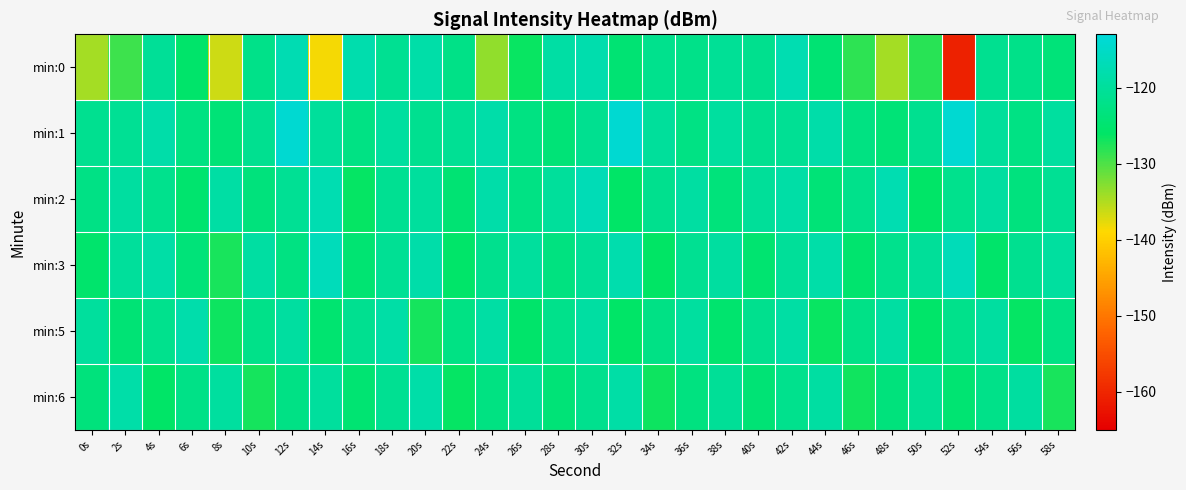

List the series in order of their peak value, highest first.

min:1, min:3, min:2, min:0, min:5, min:6